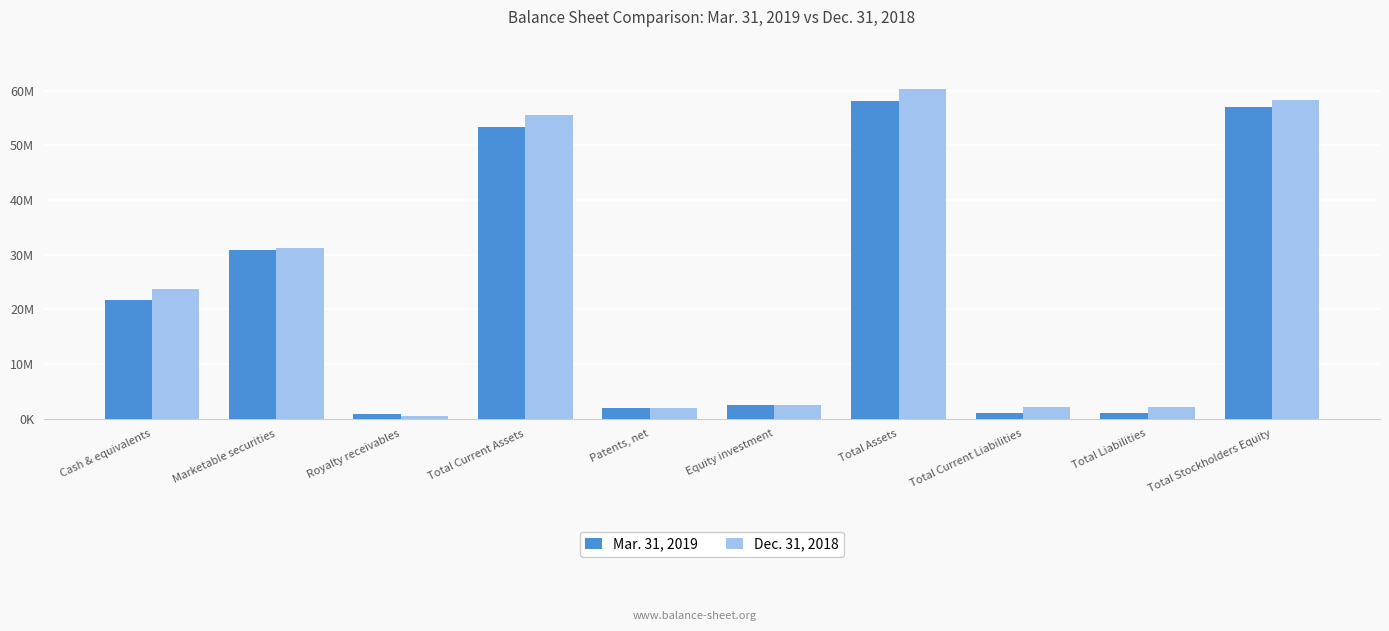

What is the difference between the highest and lowest values at Royalty receivables?

330000